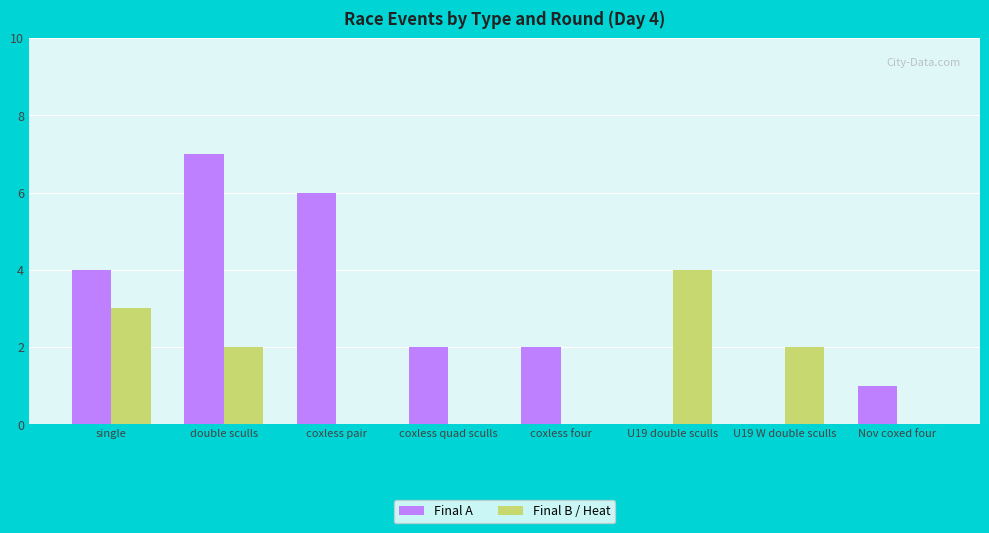

Which series has the largest range (max minus min)?

Final A